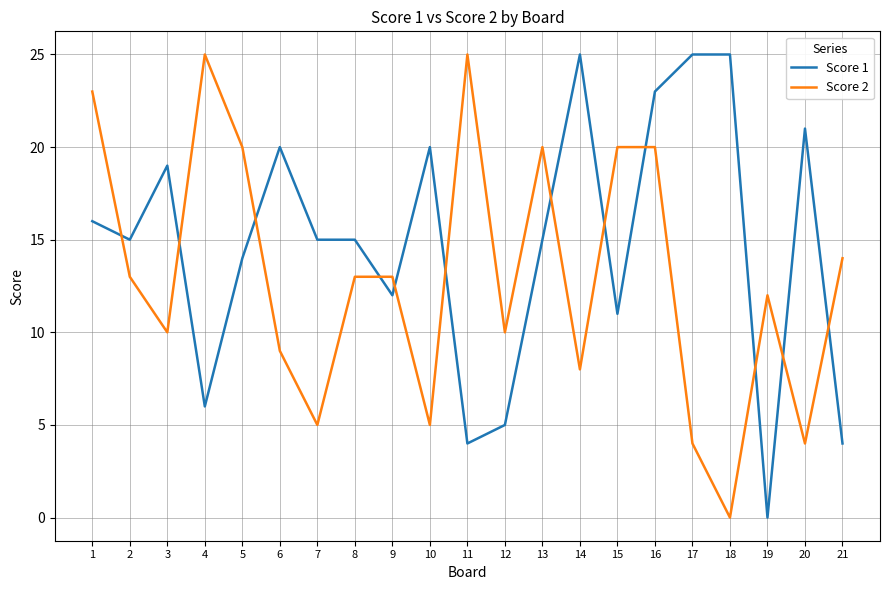

What value does the Score 1 series have at 3, to the nearest 10?

20